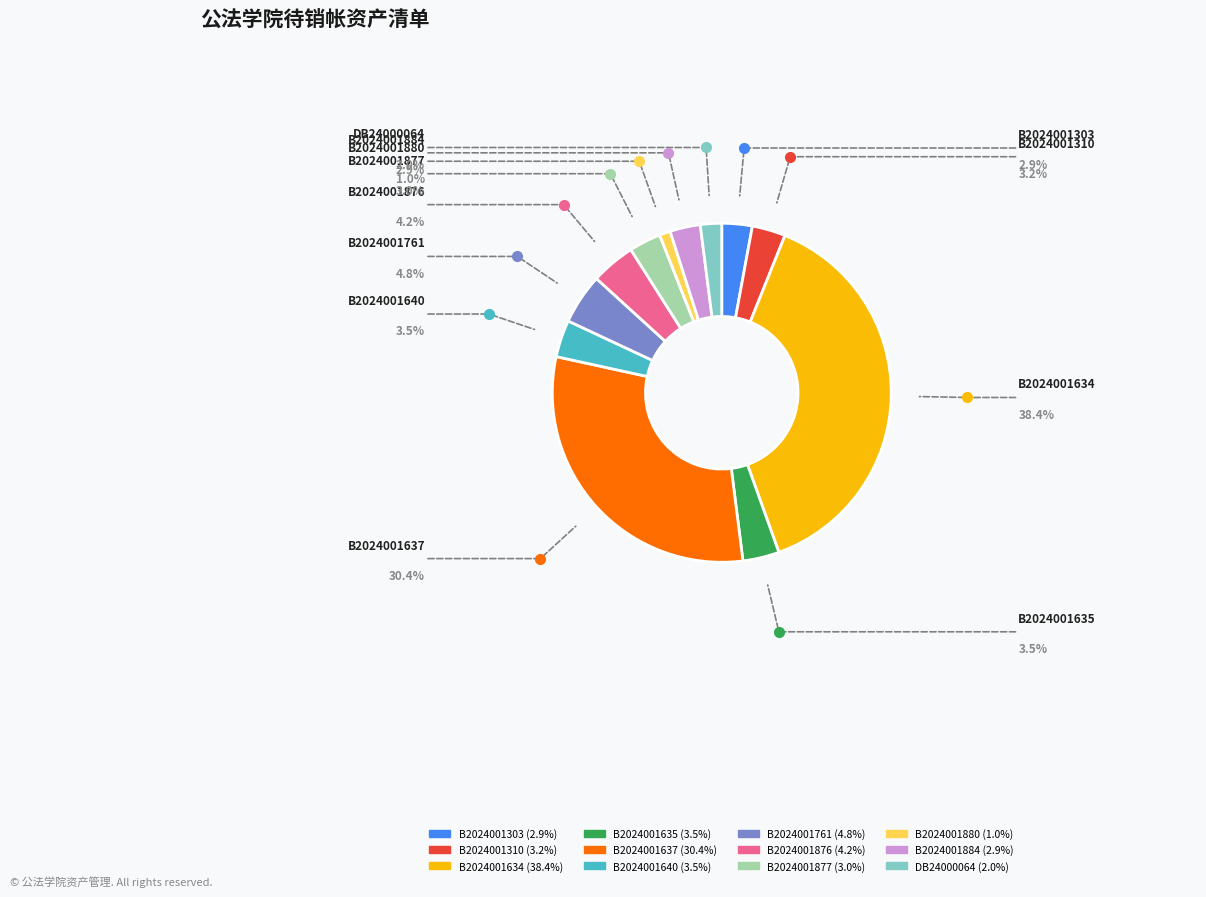

Does any single category account for the majority?

No